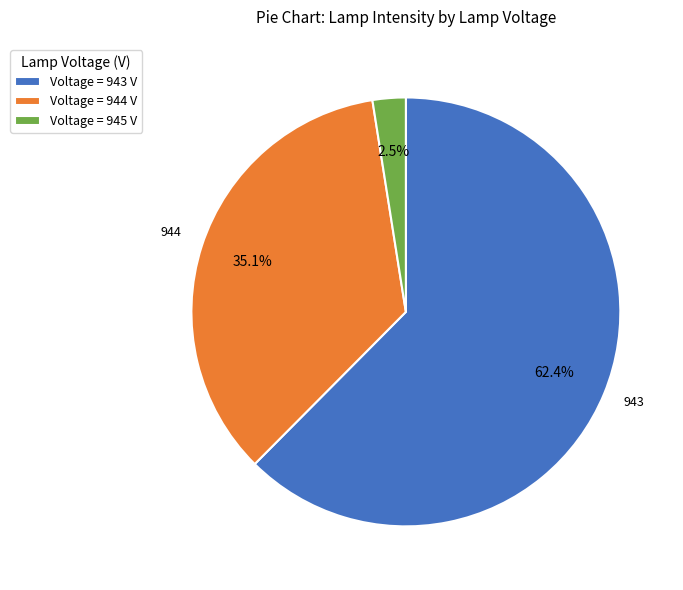

Is there any slice that represents more than half of the pie?

Yes